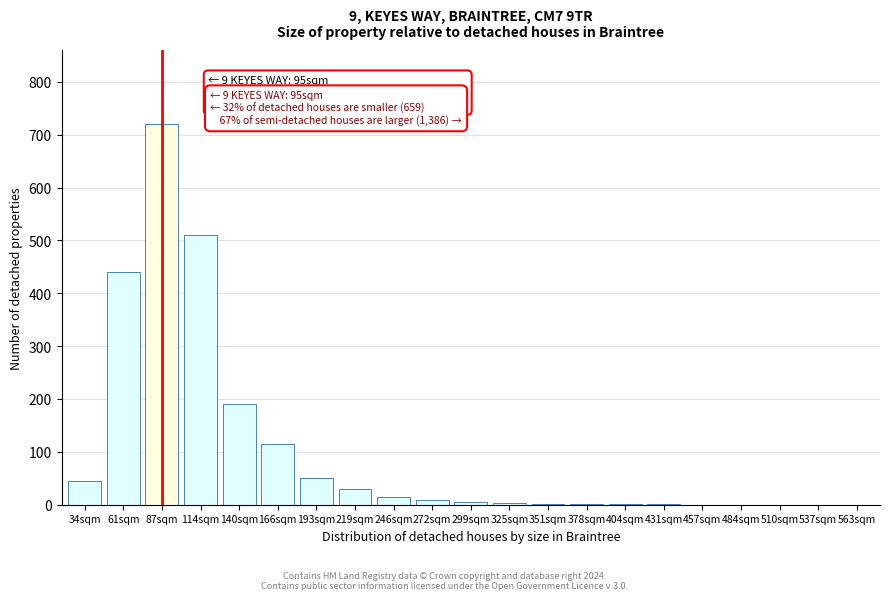

Approximately how many times larger is the value at 61sqm compared to 140sqm?

2.3